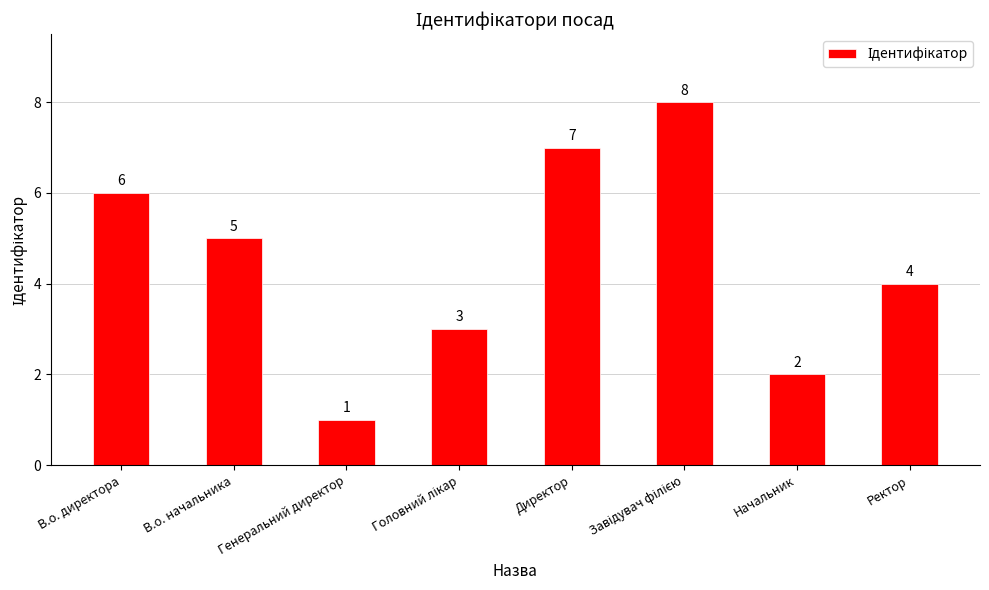

What is the greatest value displayed?

8